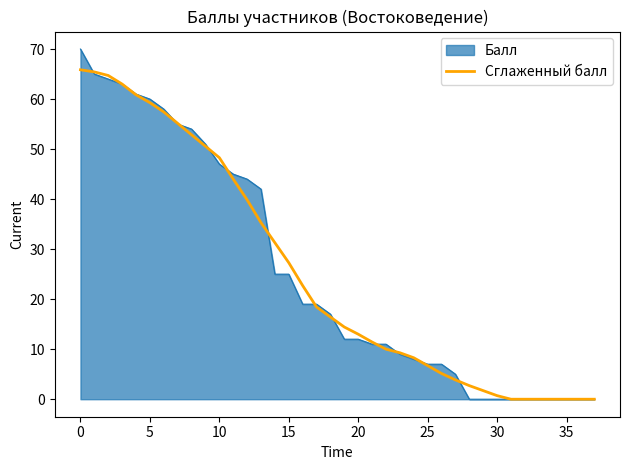

Which series has the widest spread of values?

Балл